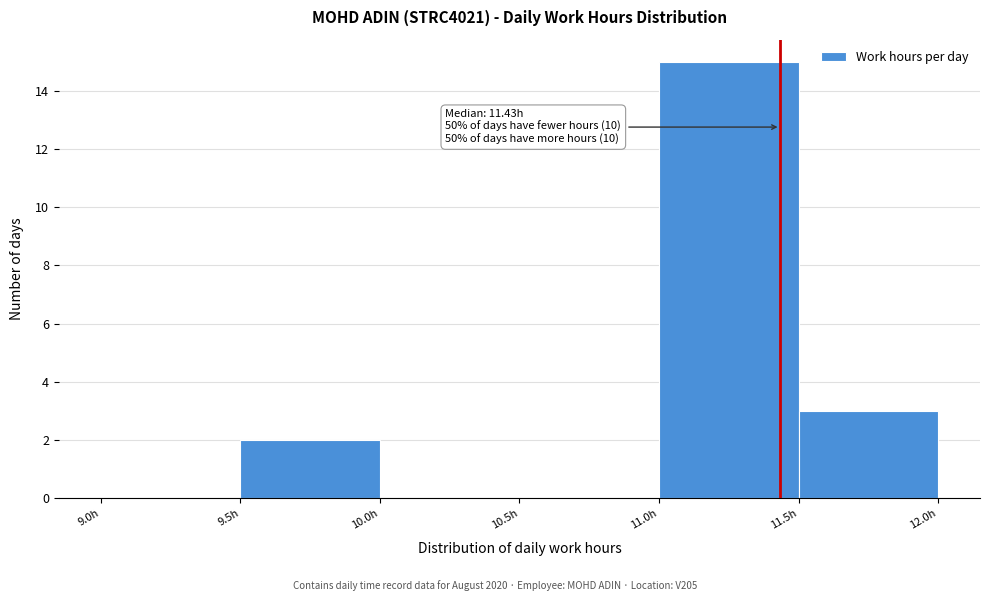

Which range on the x-axis has the tallest bar?

11.0 to 11.5